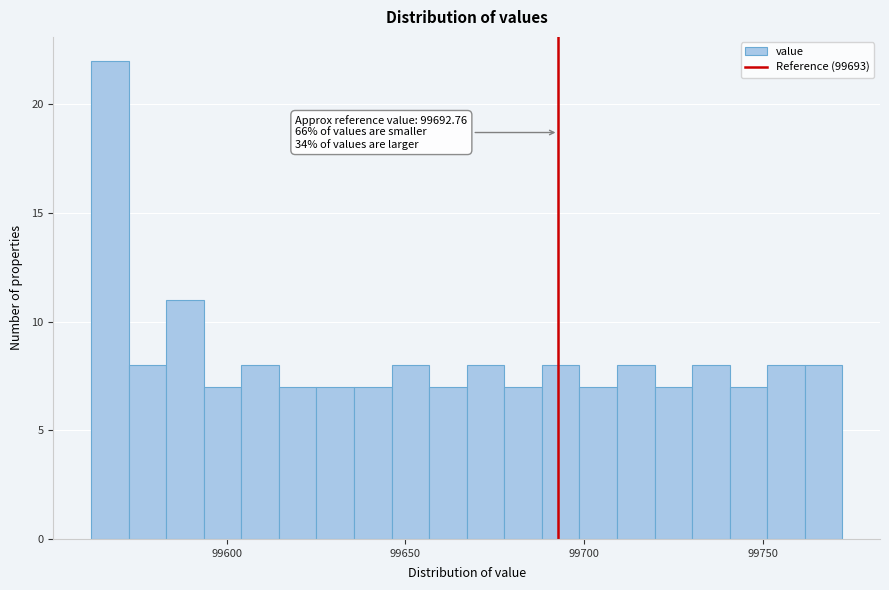

Around what value on the x-axis is the tallest bar? Give the approximate position of its centre, as read against the axis.

99565